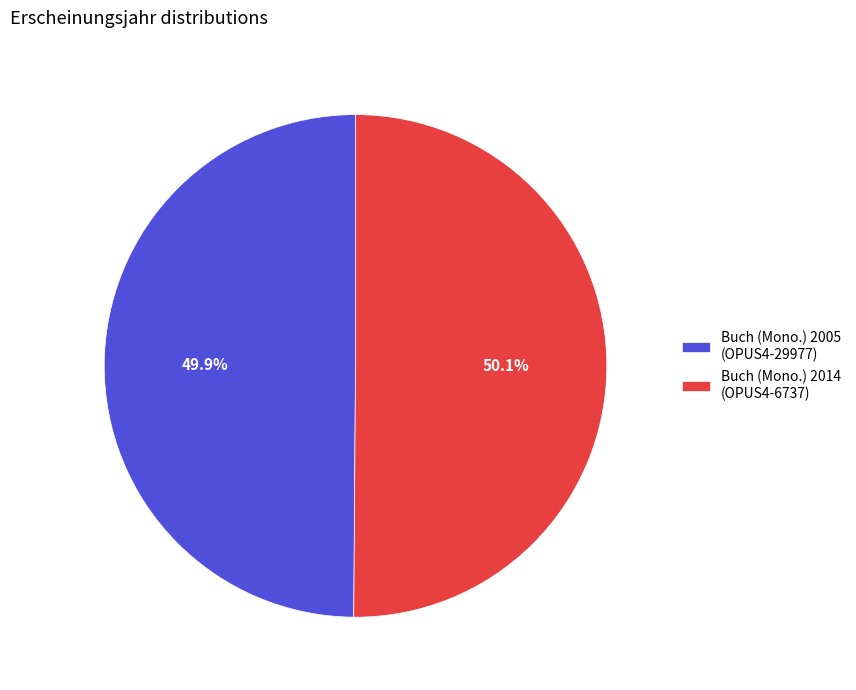

Does any single category account for the majority?

Yes